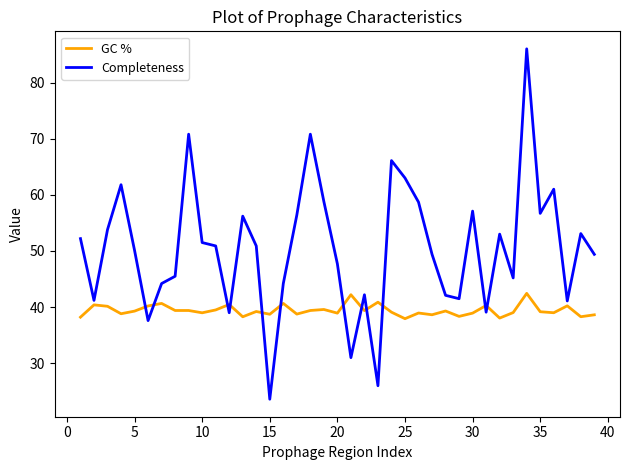

What is the lowest value of the Completeness series?

23.6